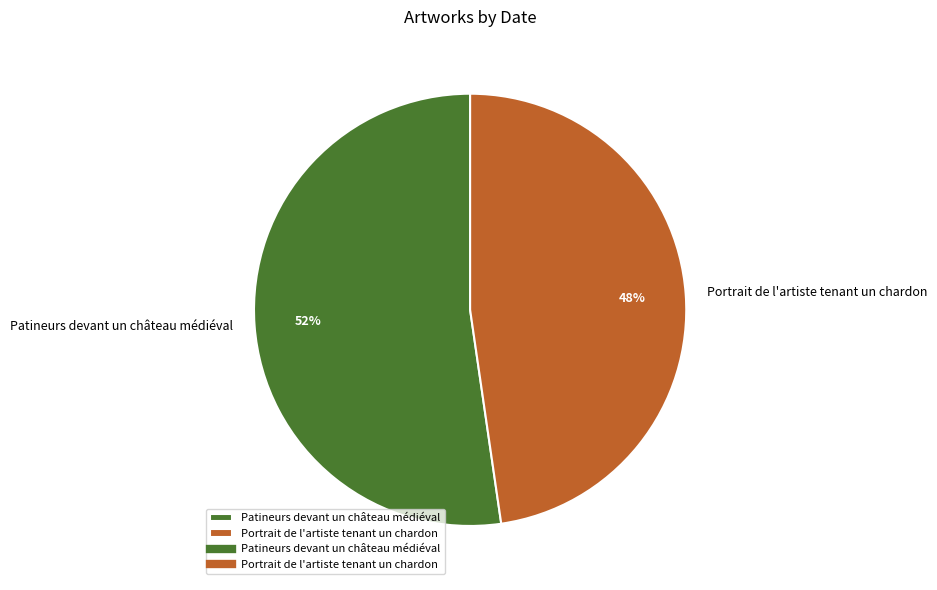

What is the ratio of the value at Portrait de l'artiste tenant un chardon to the value at Patineurs devant un château médiéval?

0.9